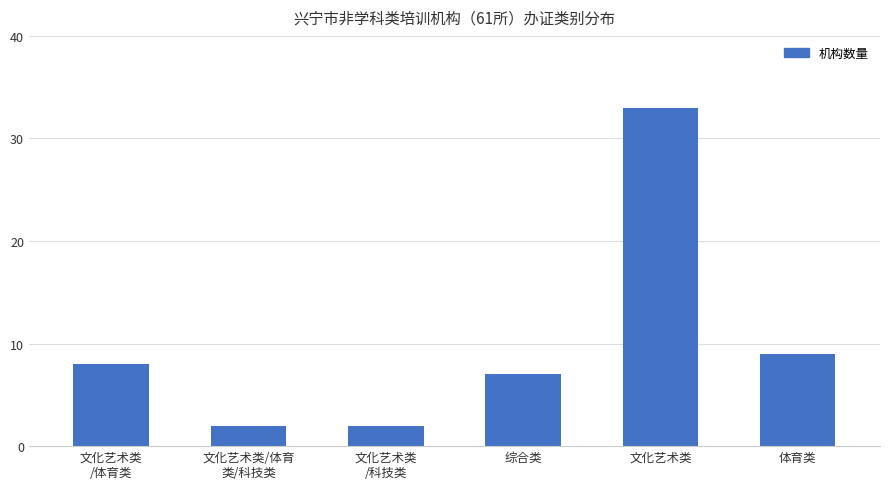

What is the greatest value displayed?

33